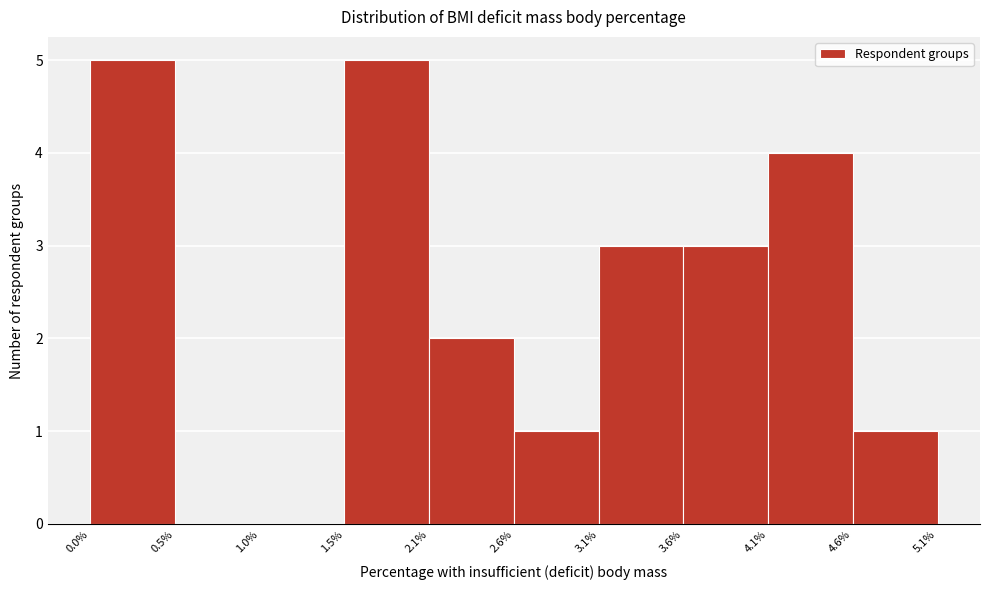

Reading left to right, list every bar in this chart as the range it spans on the x-axis followed by its height. The values are not printed on the chart, so give them approximately, as read against the axis.

0.0% to 0.5%: 5
0.5% to 1.0%: 0
1.0% to 1.5%: 0
1.5% to 2.1%: 5
2.1% to 2.6%: 2
2.6% to 3.1%: 1
3.1% to 3.6%: 3
3.6% to 4.1%: 3
4.1% to 4.6%: 4
4.6% to 5.1%: 1